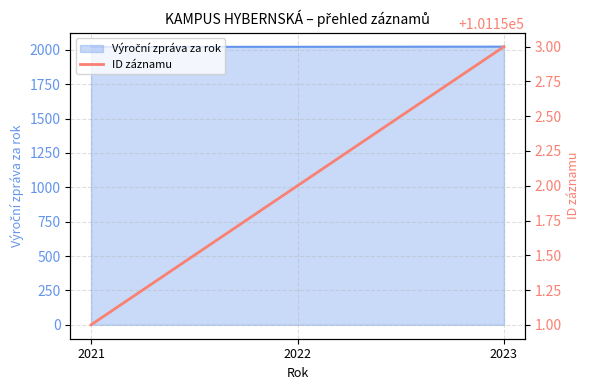

Approximately how many times larger is the value at 2023 compared to 2021?

1.0